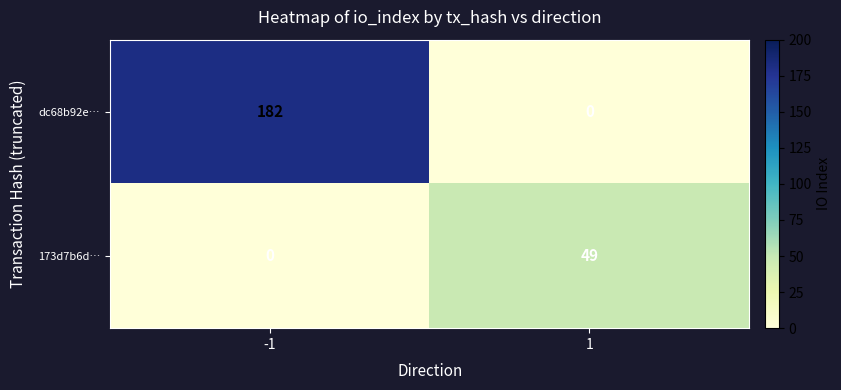

At 1, list the series in order from smallest to largest.

dc68b92e…, 173d7b6d…